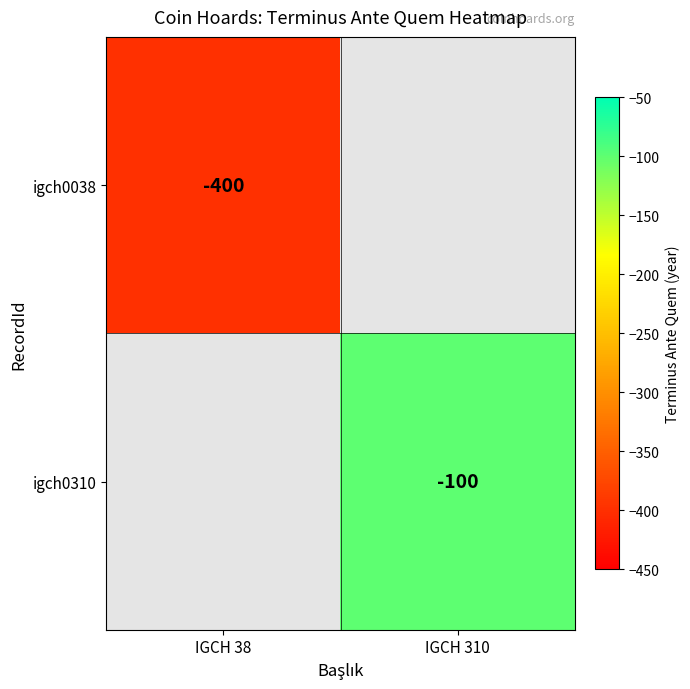

Is it true that igch0038 equals -523 at IGCH 38?

False